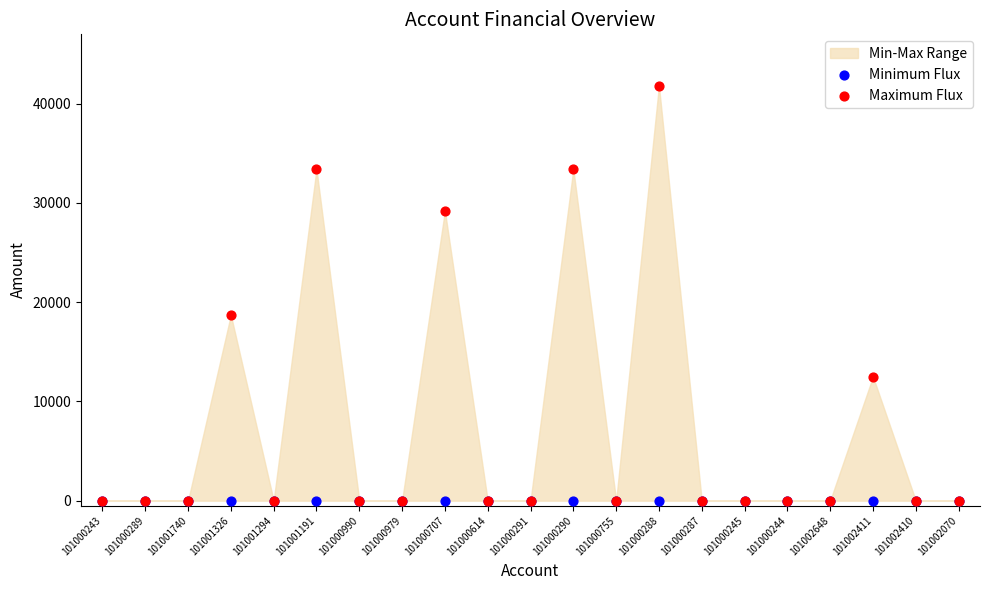

Across all series, what Y value is closest to 20900?

18700